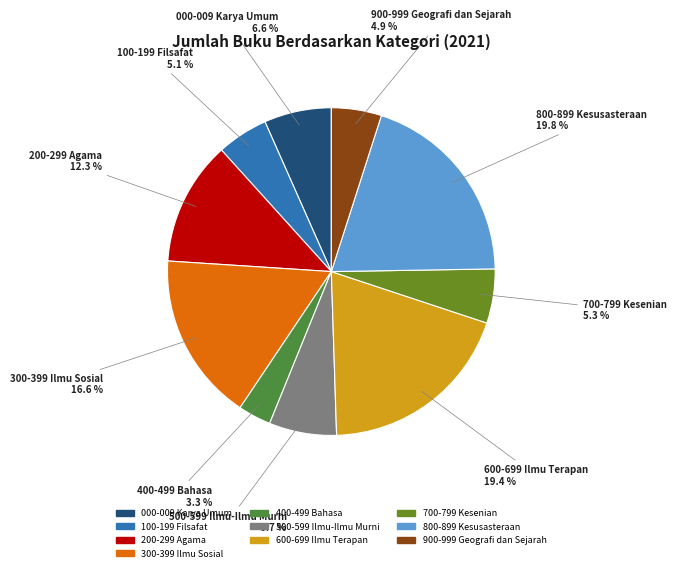

Which slice is the smallest?

400-499 Bahasa